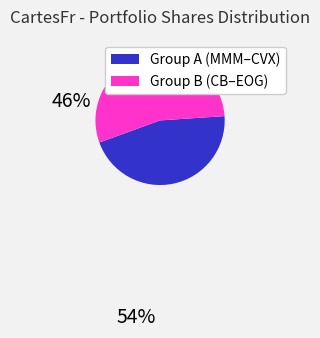

Is there a majority slice in this chart?

Yes